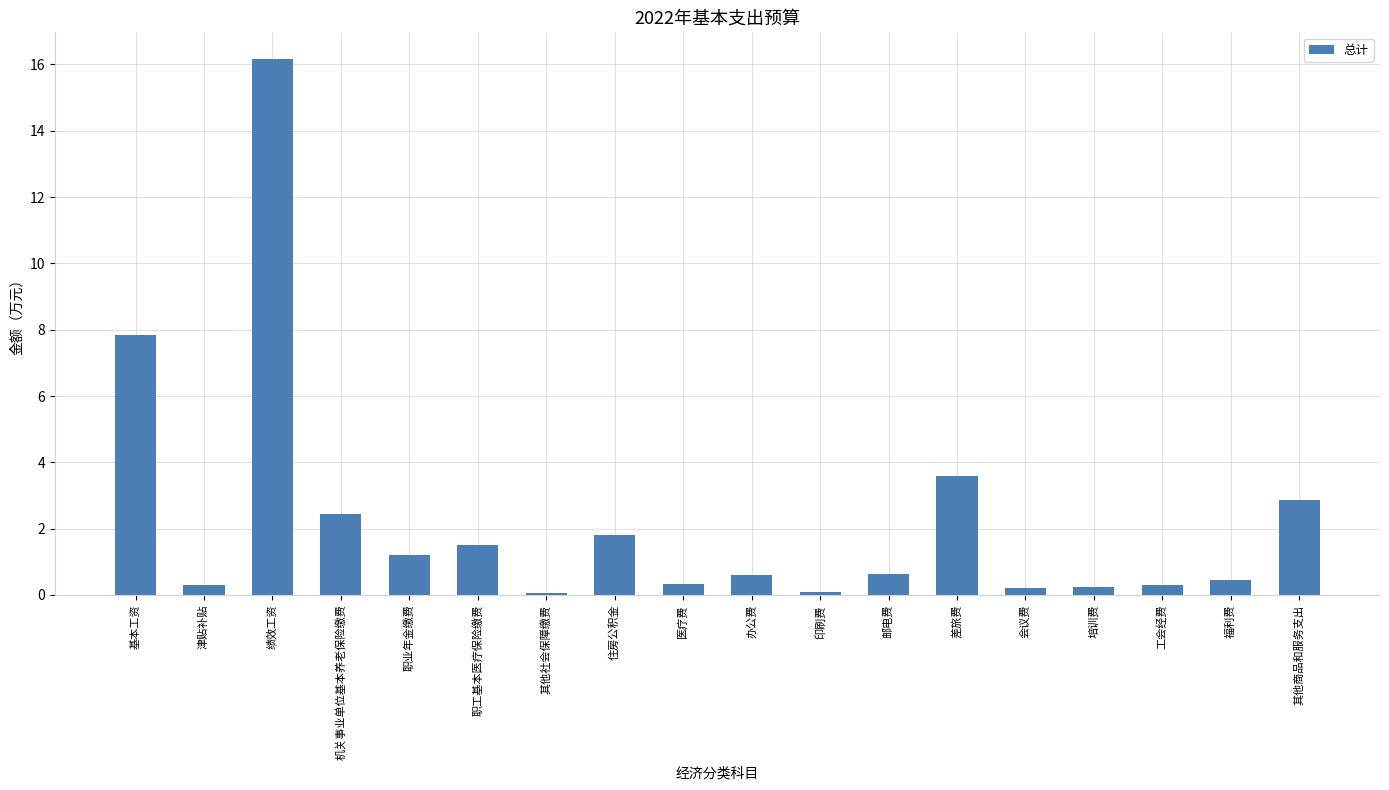

What is the sum of all values?

40.6